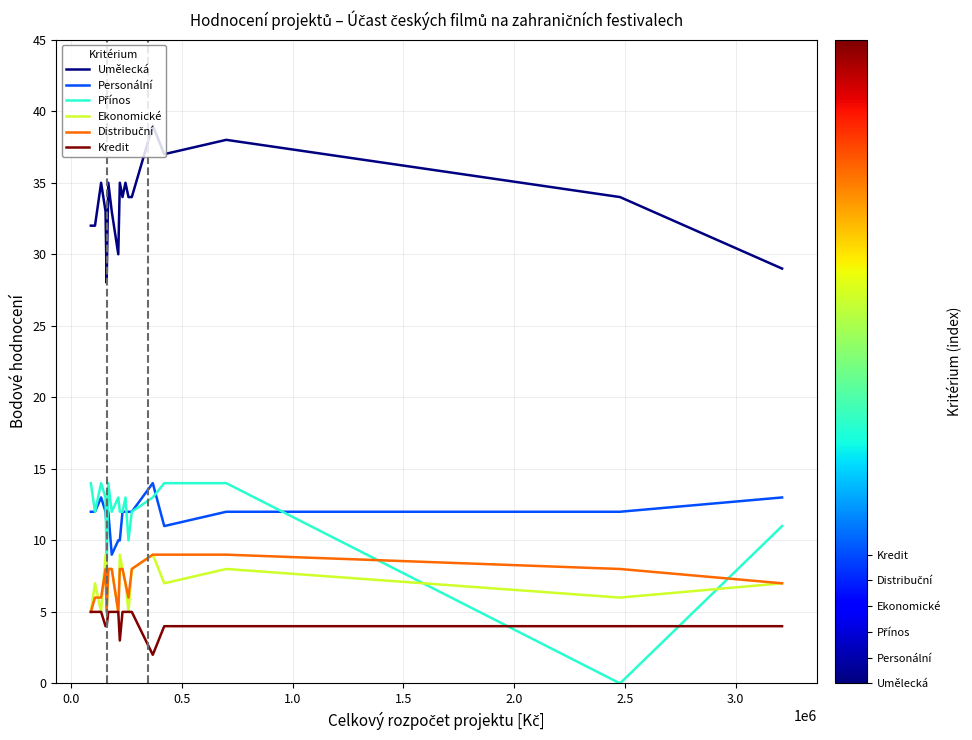

What is the maximum value shown in the chart?

39